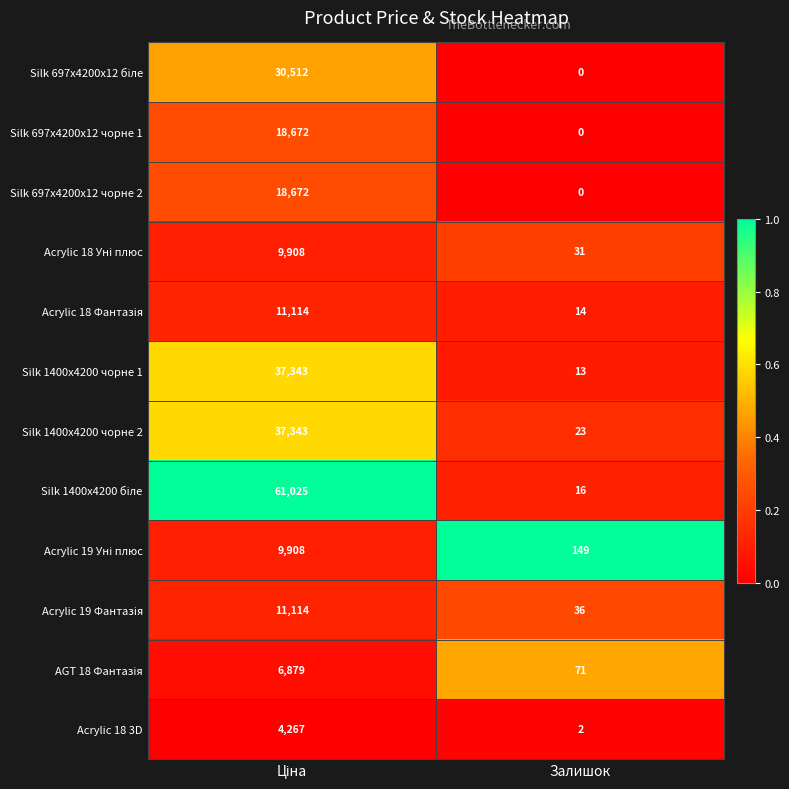

What is the average value of the Silk 1400x4200 чорне 1 series?

18678